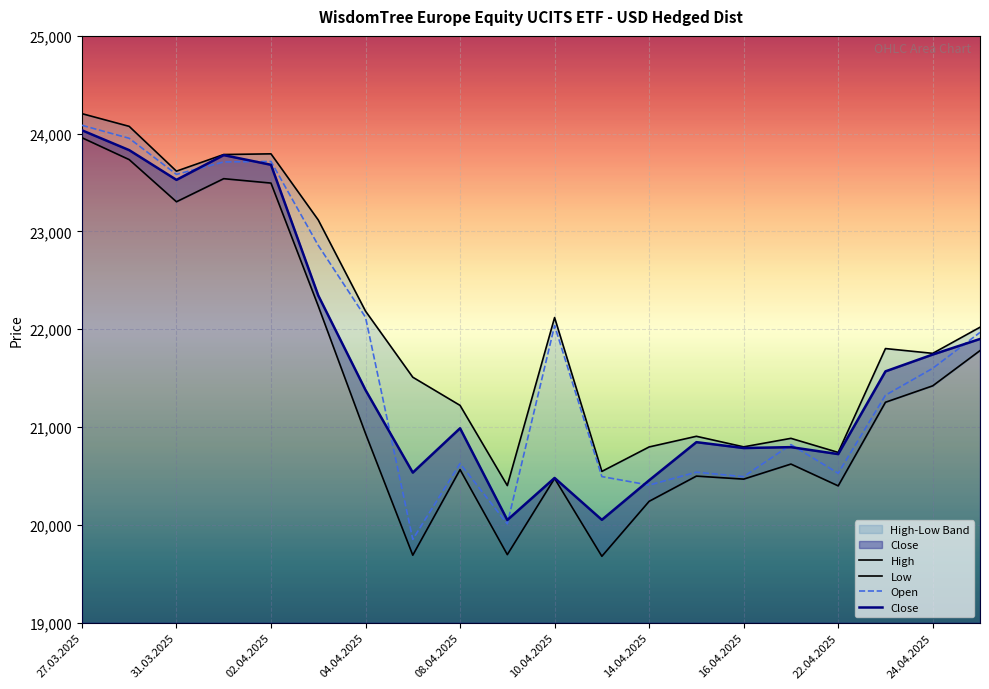

Reading right to left, what are all the values shown in this chart?

Open: 21968	21601	21326	20528	20821	20493	20539	20407	20494	22038	20011	20627	19852	22123	22858	23716	23711	23584	23953	24086
High: 22021	21754	21803	20741	20885	20798	20906	20797	20547	22120	20402	21222	21510	22186	23118	23794	23787	23617	24075	24205
Low: 21782	21422	21254	20399	20622	20468	20499	20241	19679	20475	19696	20565	19690	20934	22238	23495	23540	23304	23735	23959
Close: 21901	21742	21570	20724	20795	20786	20846	20456	20052	20480	20050	20988	20535	21379	22346	23682	23781	23528	23832	24035